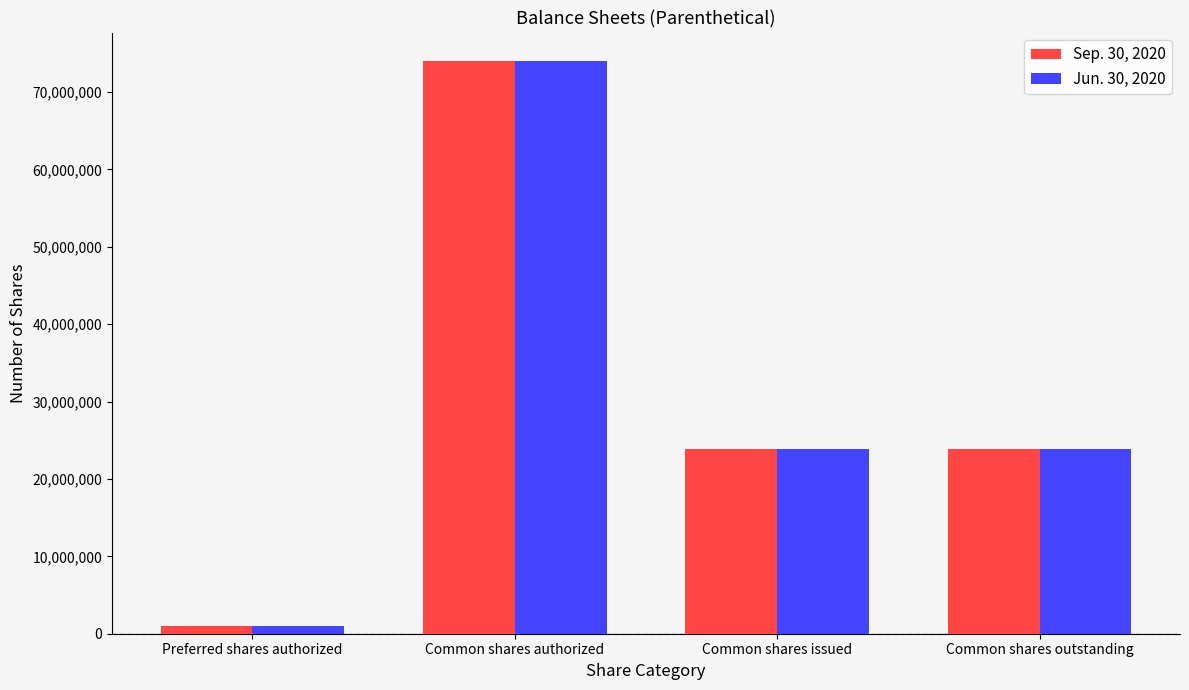

What is the sum of all Jun. 30, 2020 values?

122623500